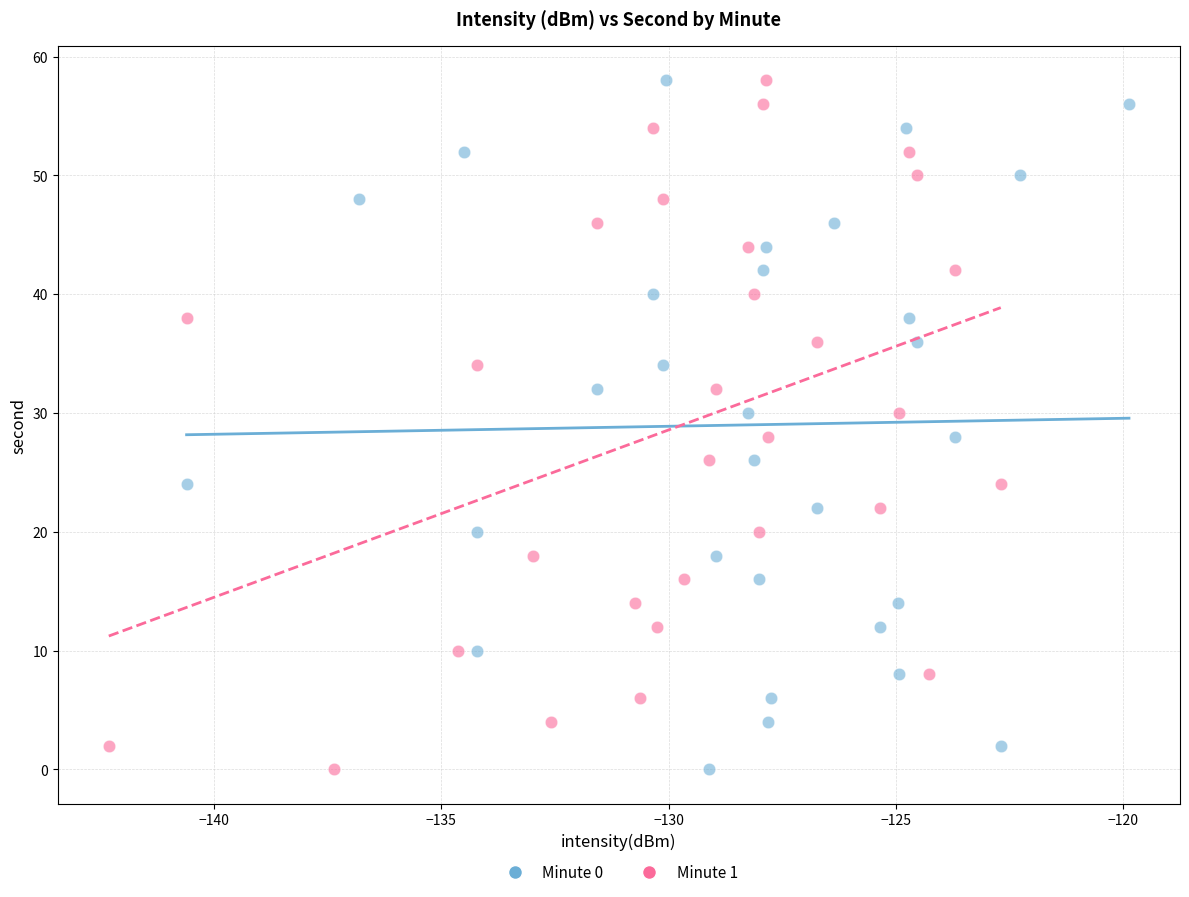

What are all the series names shown in the legend?

Minute 0, Minute 1